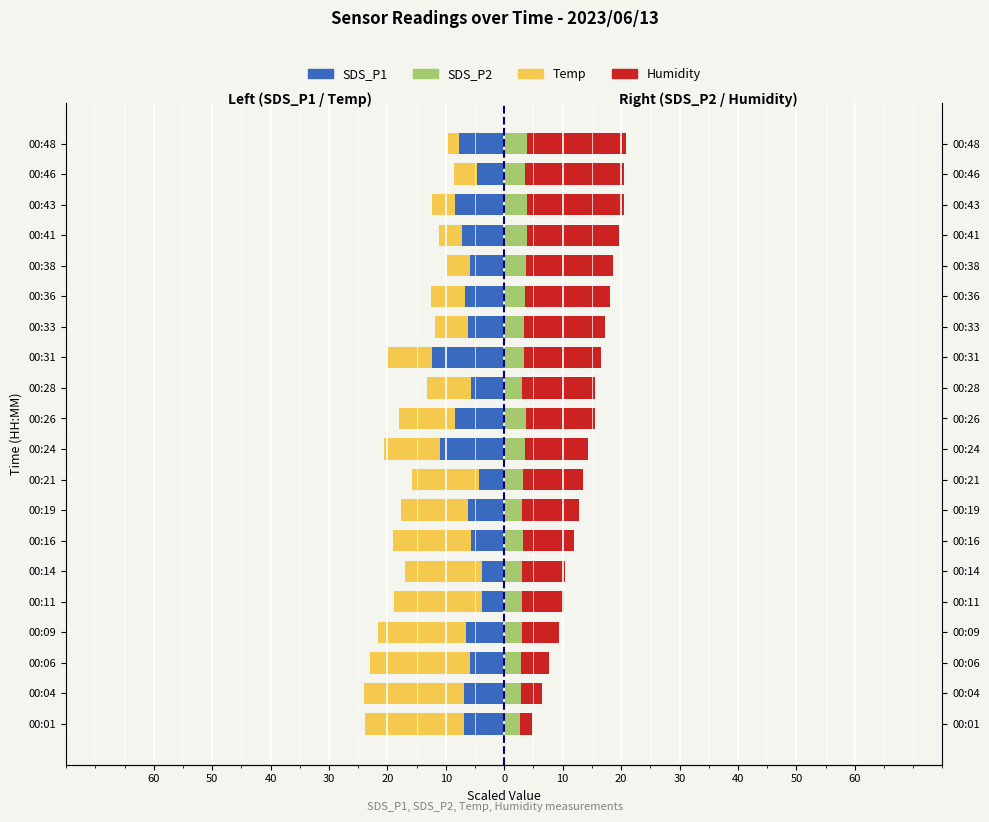

How many groups of bars are there?

20